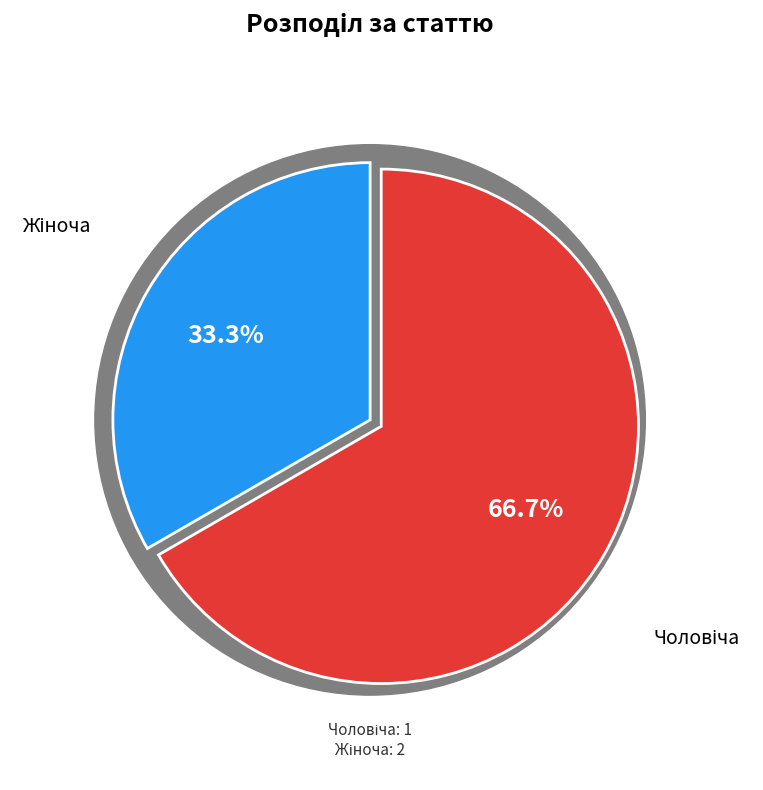

True or false: Чоловіча accounts for 28% of the total.

False